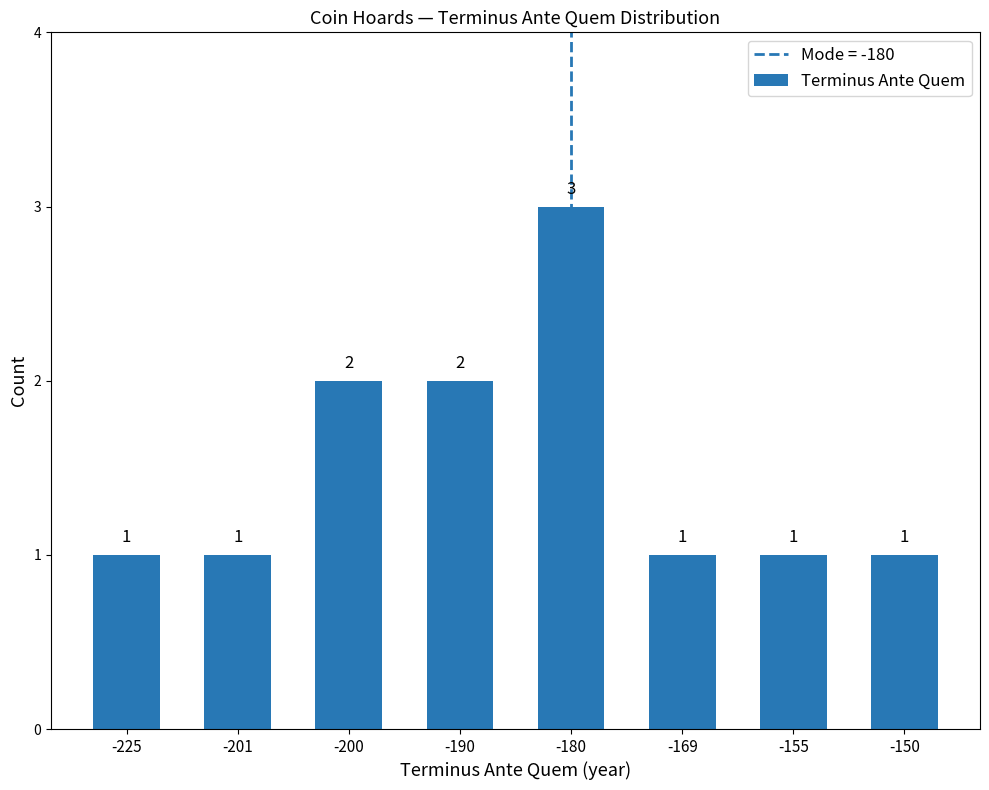

What is the change in value from -225 to -200?

+1